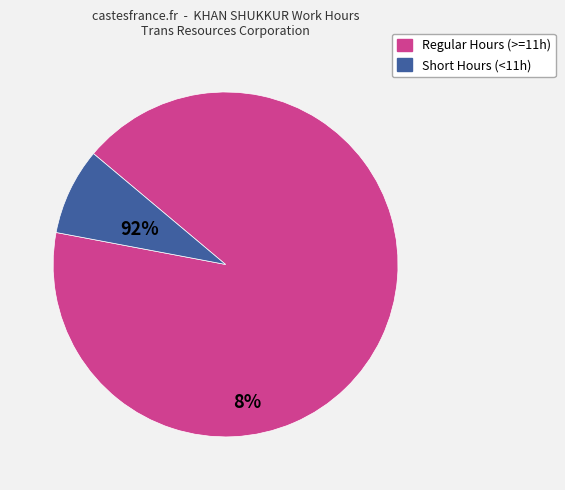

Is there a majority slice in this chart?

Yes